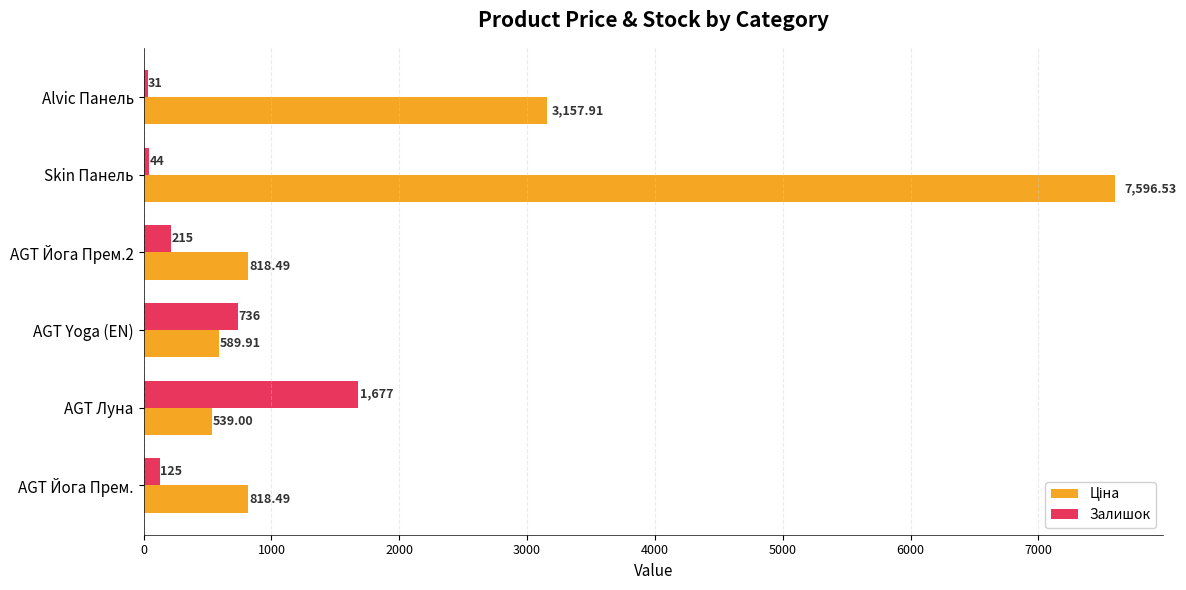

At which category is the sum across all series the highest?

Skin Панель